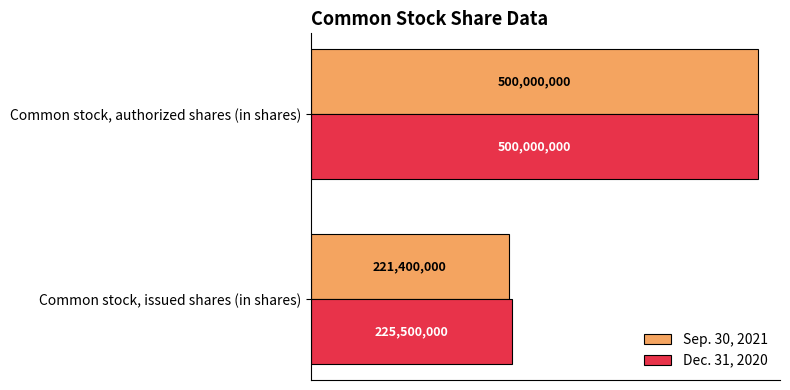

What is the value of the Sep. 30, 2021 bar at the 2nd from the left?

500000000